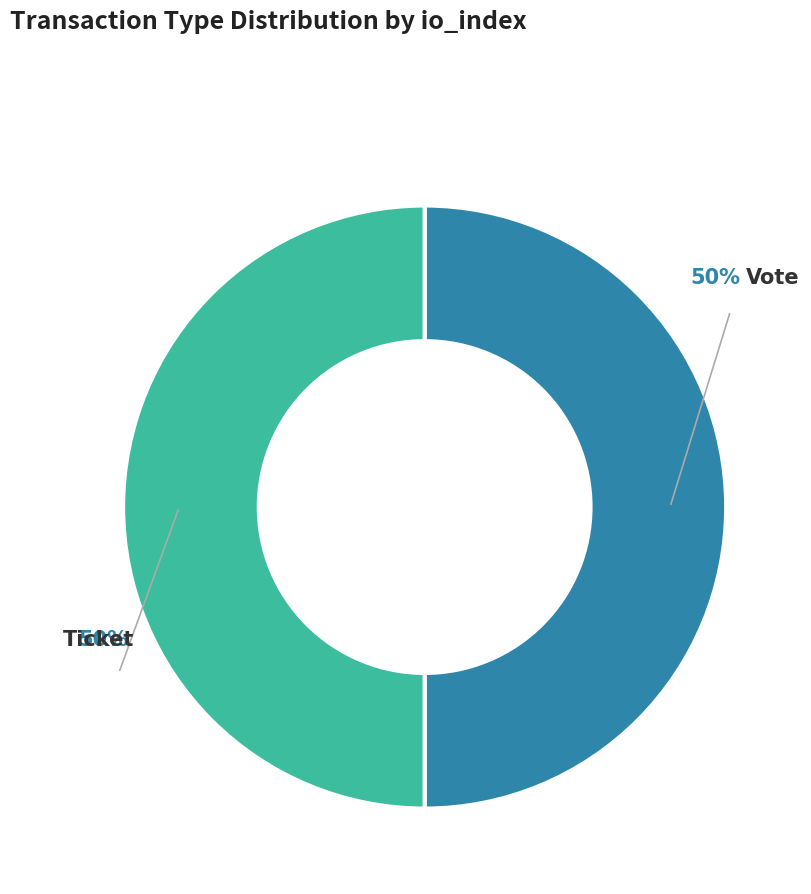

Count the number of slices in the pie.

2